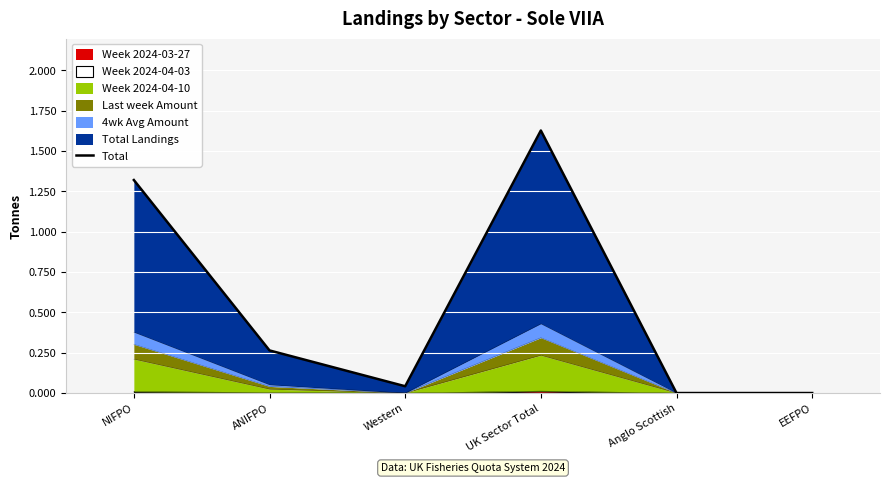

The value at ANIFPO is 0.5. True or false?

False